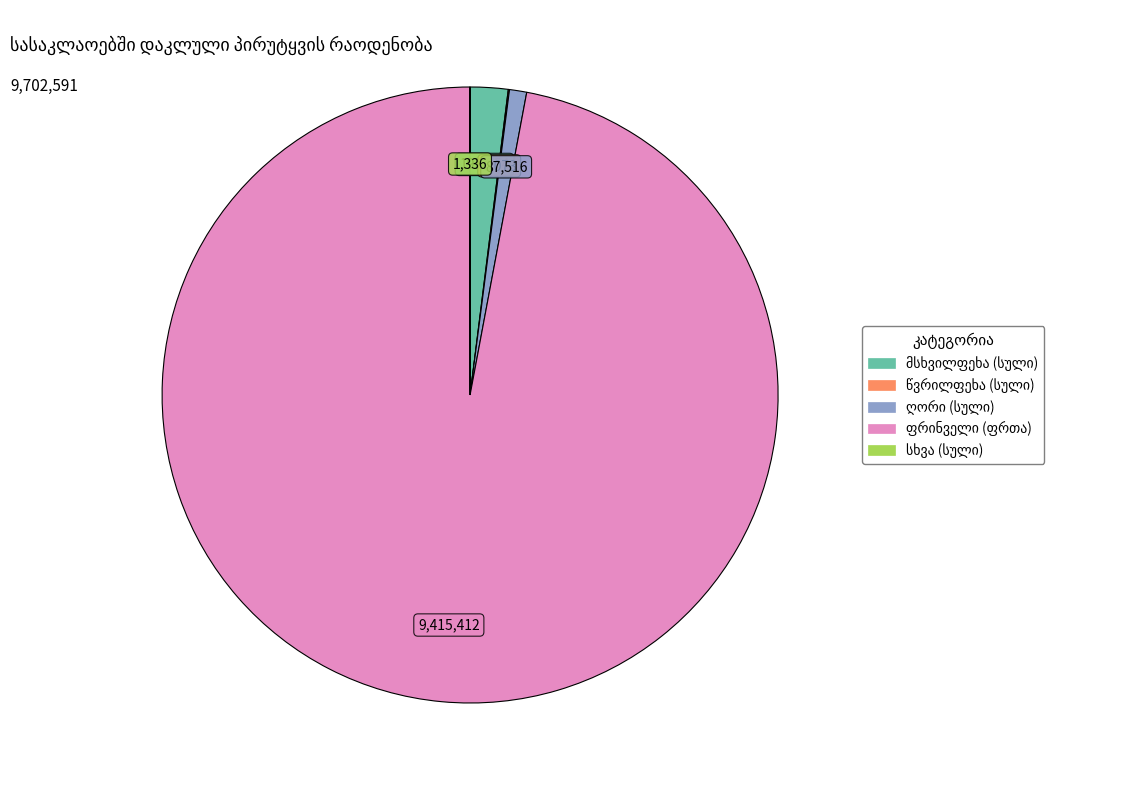

Is there any slice that represents more than half of the pie?

Yes